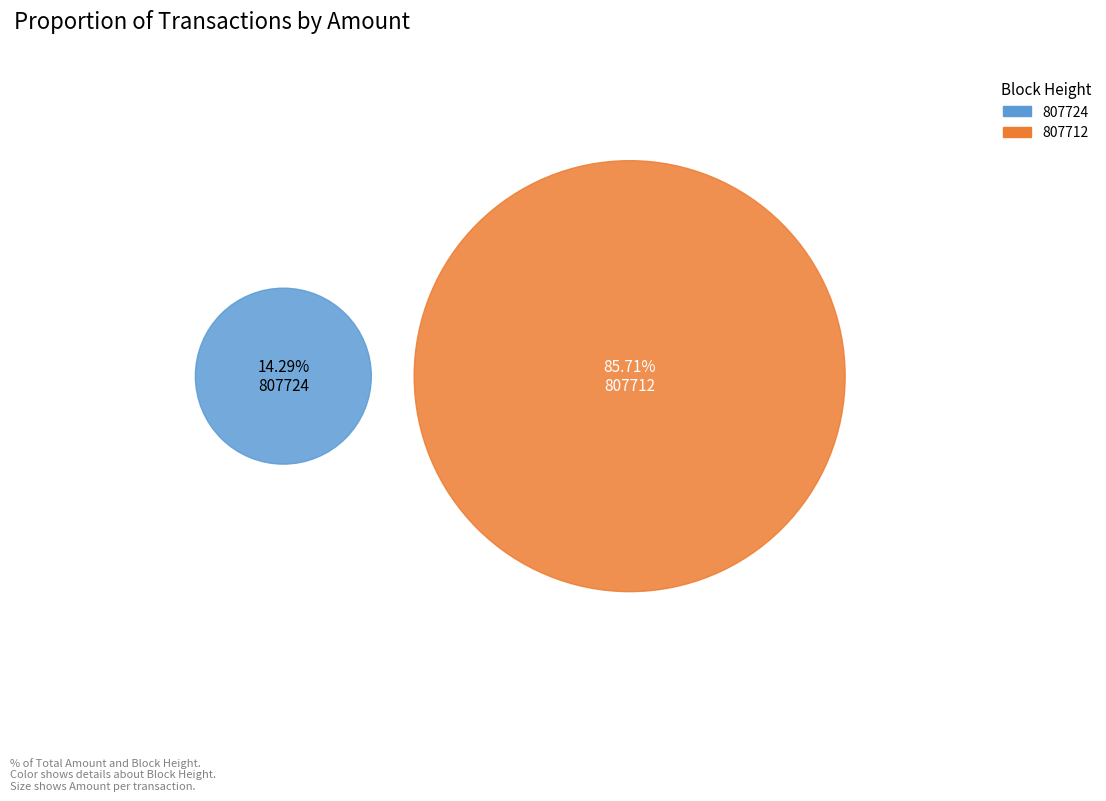

Which slice is the smallest?

807724